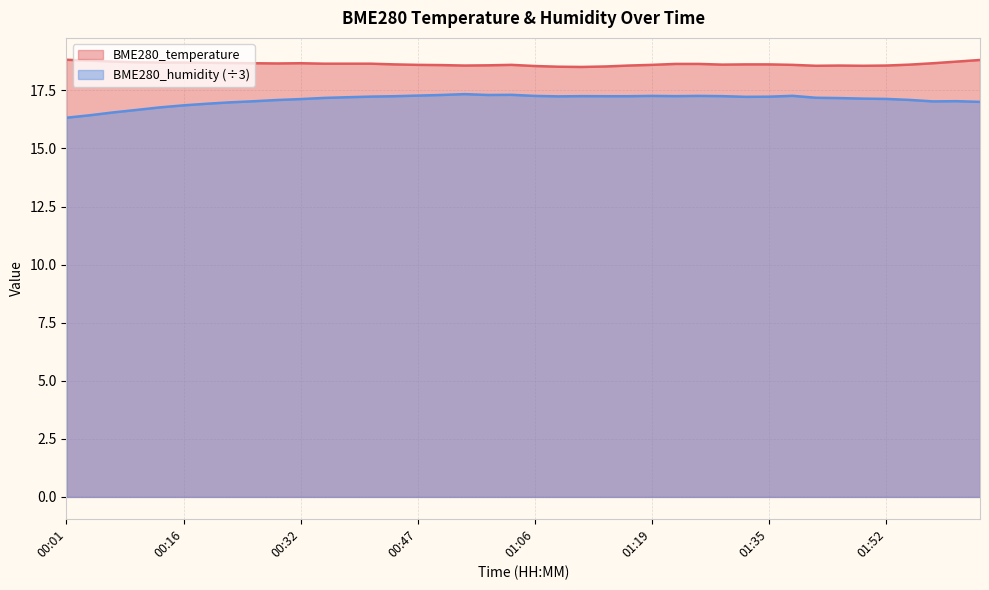

What is the value of the BME280_temperature point at the 38th from the left?

18.7